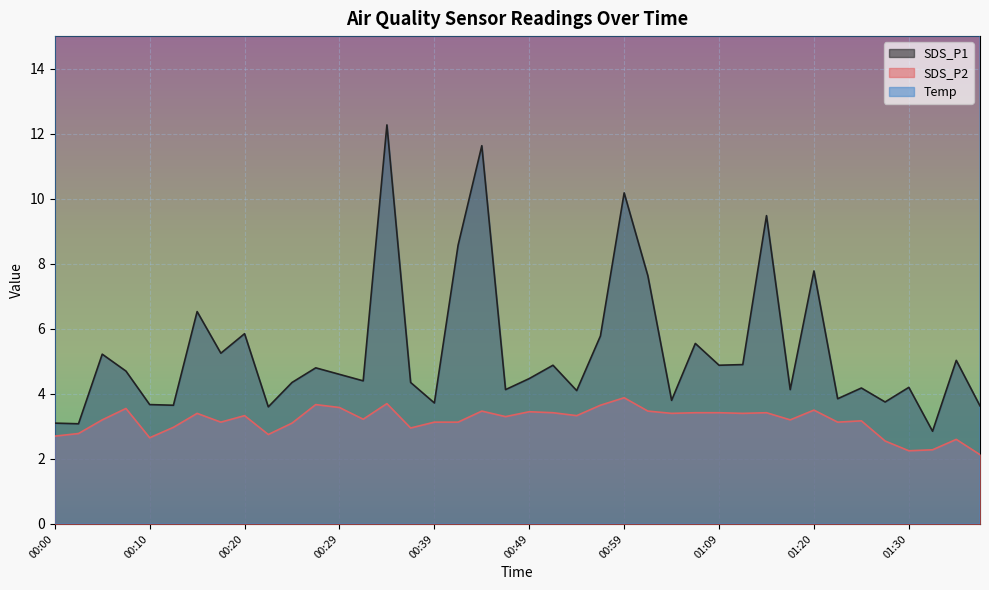

How many series are shown in this chart?

3